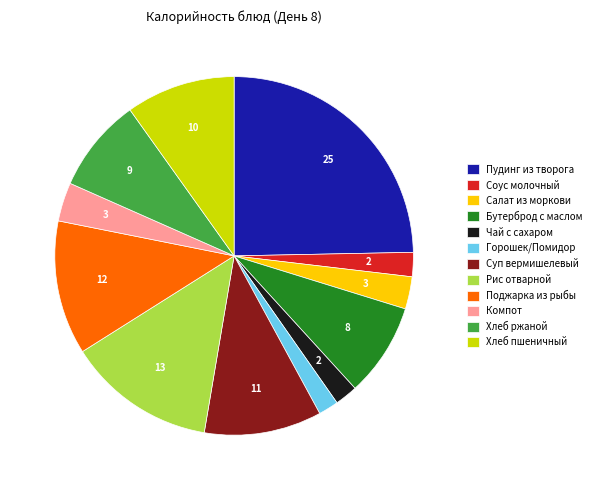

Which slice is the largest?

Пудинг из творога